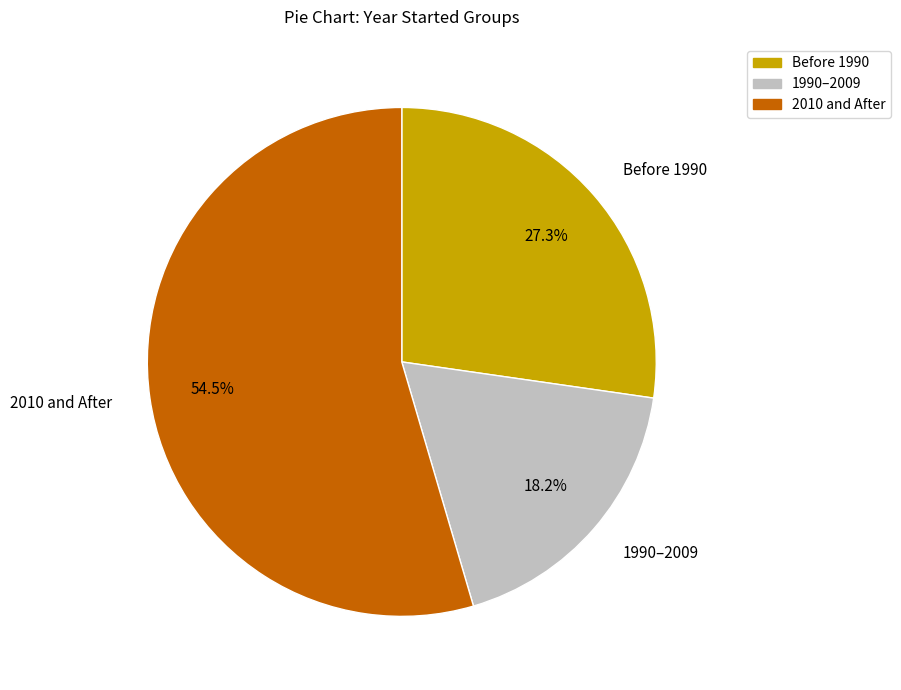

Does any single category account for the majority?

Yes